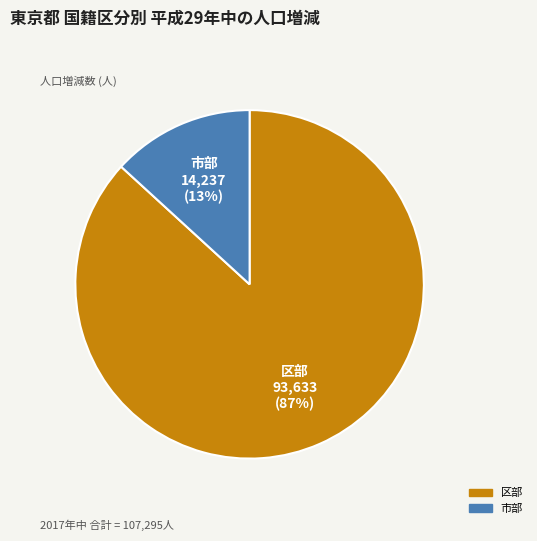

To the nearest percent, what is the difference between the largest and smallest slice percentages?

74%